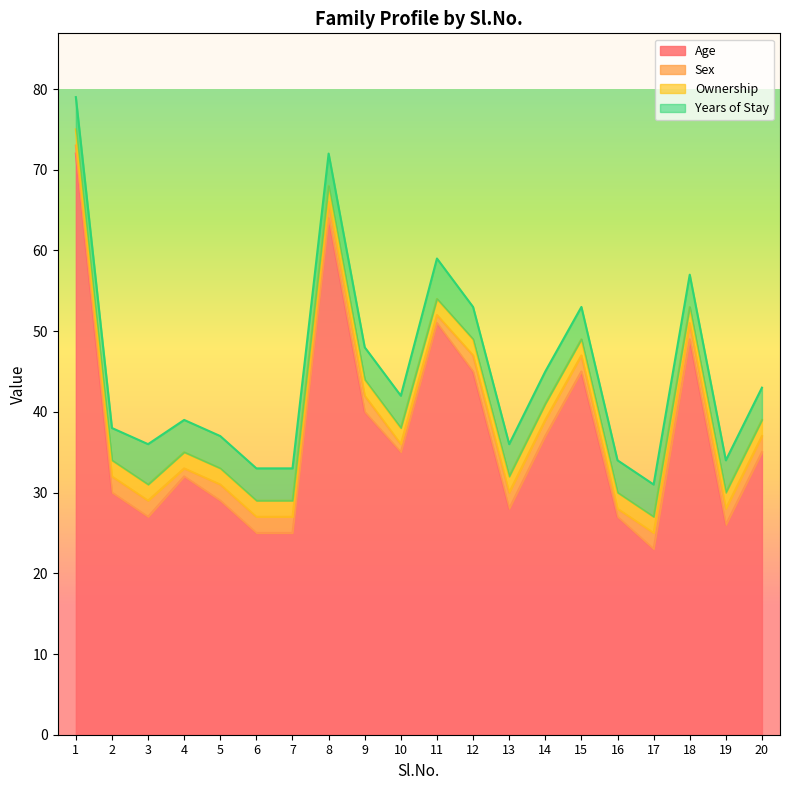

Reading right to left, what are all the values shown in this chart?

Age: 20=35	19=26	18=49	17=23	16=27	15=45	14=37	13=28	12=45	11=51	10=35	9=40	8=64	7=25	6=25	5=29	4=32	3=27	2=30	1=72
Sex: 20=2	19=2	18=2	17=2	16=1	15=2	14=2	13=2	12=2	11=1	10=1	9=2	8=2	7=2	6=2	5=2	4=1	3=2	2=2	1=1
Ownership: 20=2	19=2	18=2	17=2	16=2	15=2	14=2	13=2	12=2	11=2	10=2	9=2	8=2	7=2	6=2	5=2	4=2	3=2	2=2	1=2
Years of Stay: 20=4	19=4	18=4	17=4	16=4	15=4	14=4	13=4	12=4	11=5	10=4	9=4	8=4	7=4	6=4	5=4	4=4	3=5	2=4	1=4